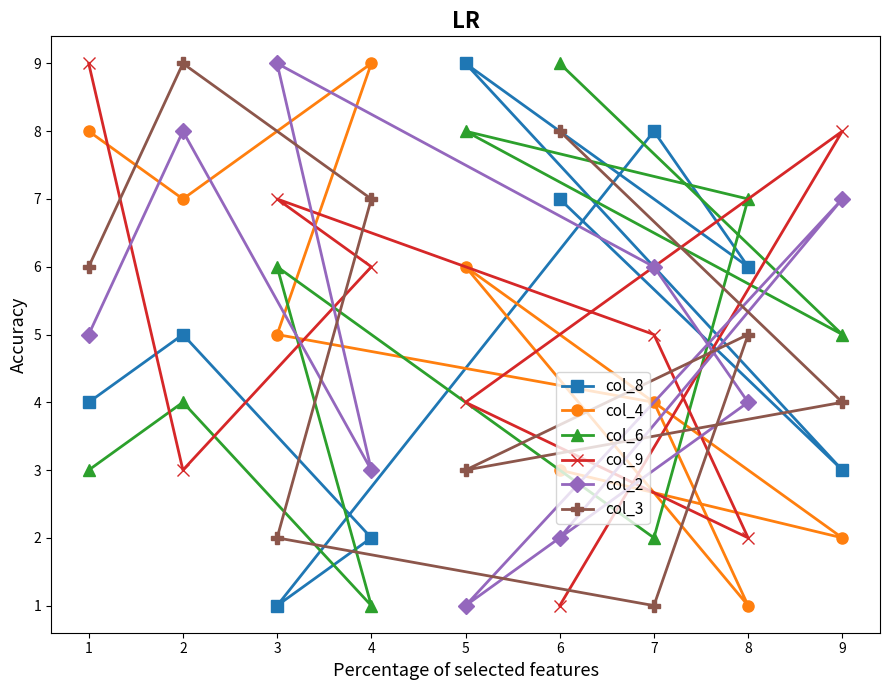

How many data points does each series have?

9